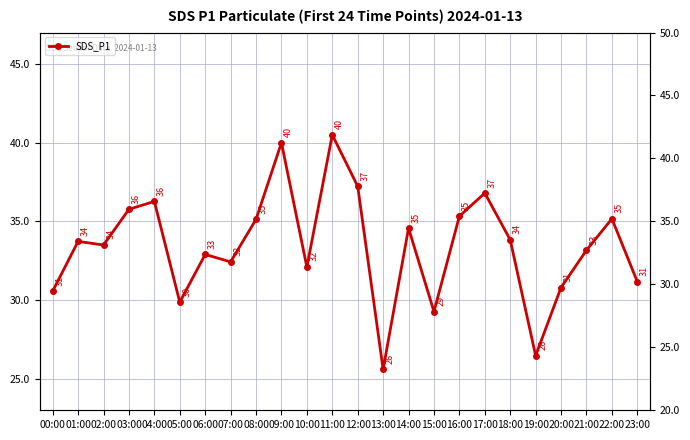

Which label corresponds to the largest value in the chart?

11:00